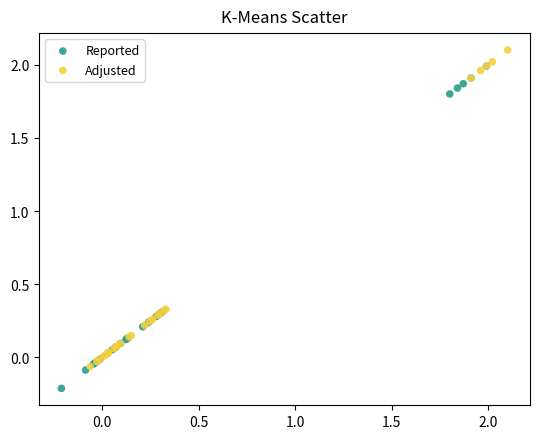

Which series contains the highest Y value?

Adjusted